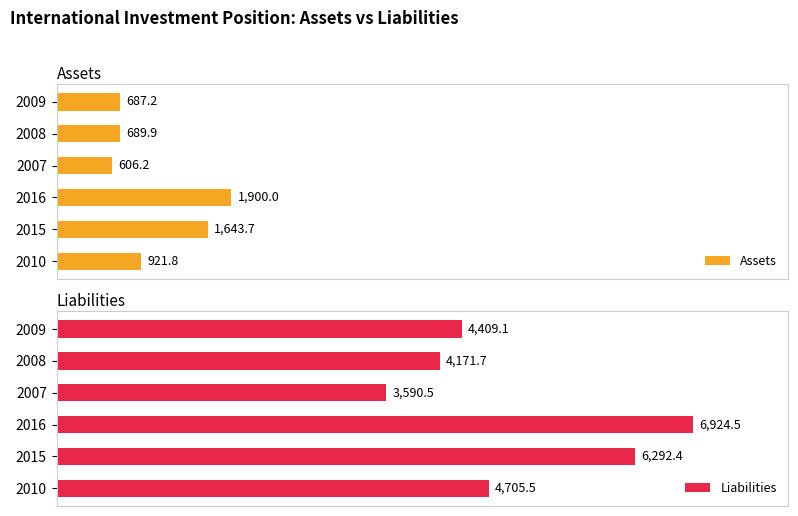

What are all the series names shown in the legend?

Assets, Liabilities